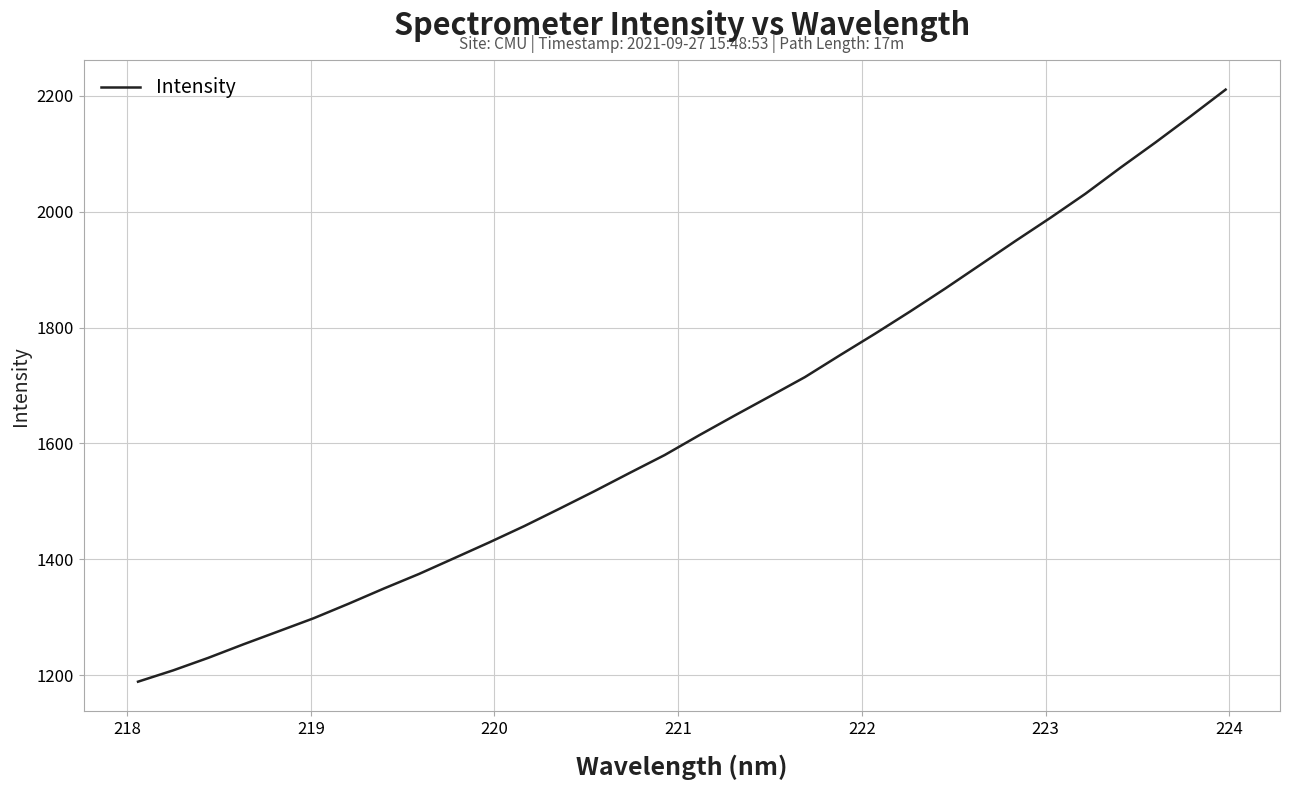

What is the smallest value displayed?

1188.7